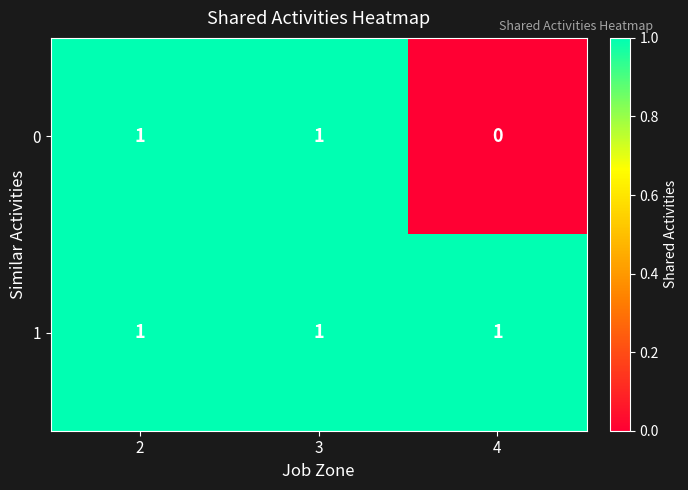

List the series in order of their overall mean, lowest first.

0, 1